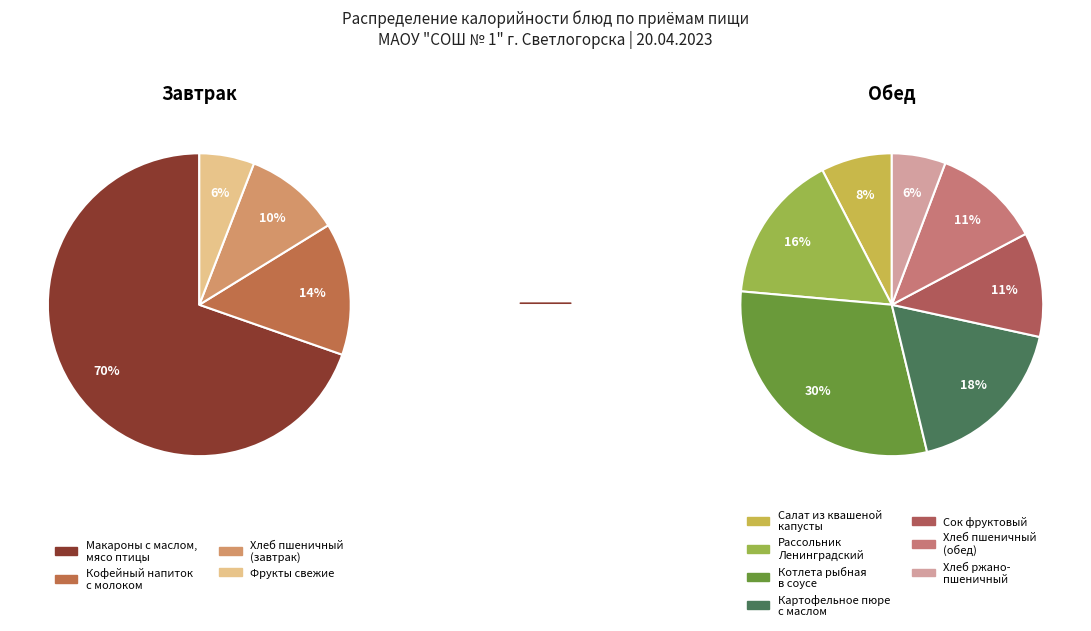

Which slice is the largest?

Макароны с маслом,
мясо птицы